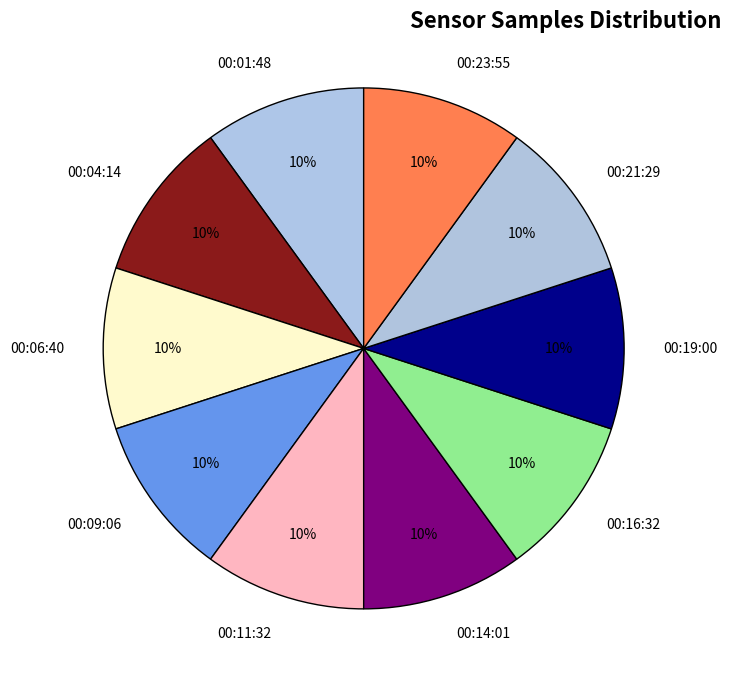

Is the sum of 00:21:29 and 00:19:00 greater than half?

No